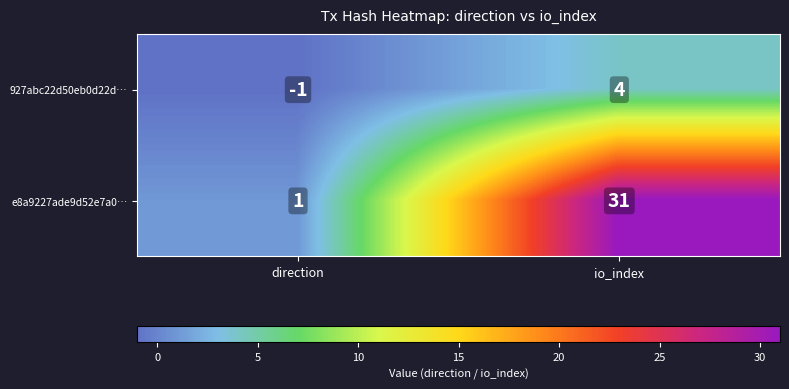

Rank the series by their maximum value, from highest to lowest.

e8a9227ade9d52e7a0…, 927abc22d50eb0d22d…